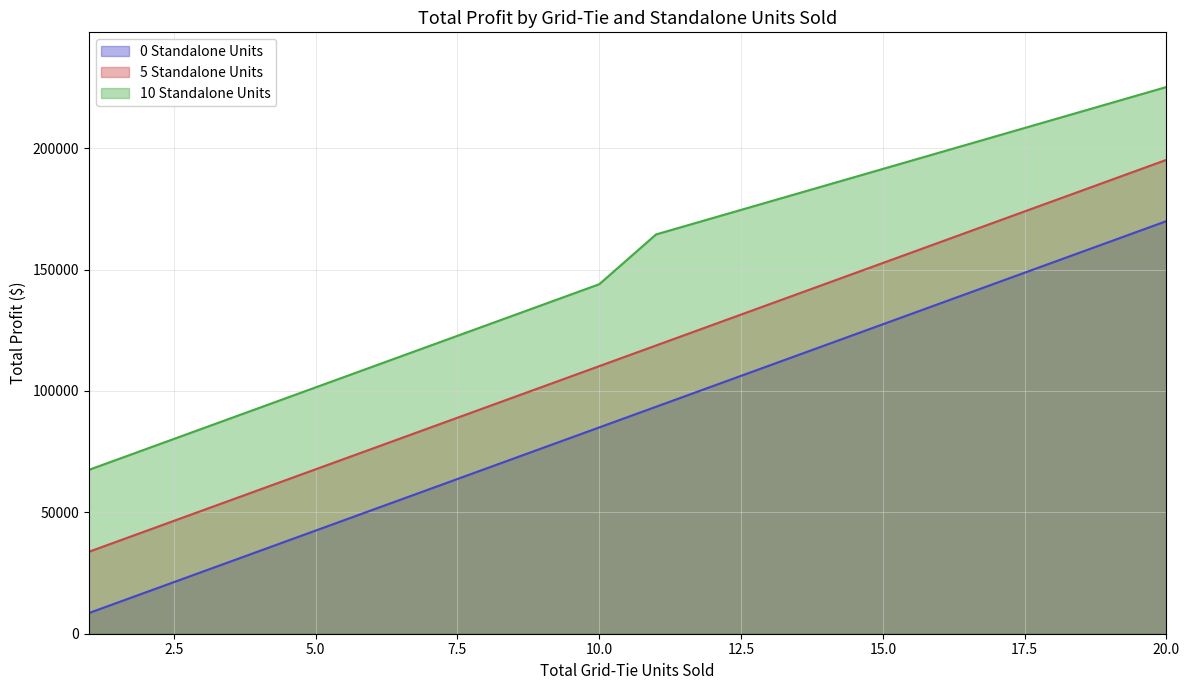

Reading right to left, extract all data points from this chart.

0 Standalone Units: 20=169980.0	19=161481.0	18=152982.0	17=144483.0	16=135984.0	15=127485.0	14=118986.0	13=110487.0	12=101988.0	11=93489.0	10=84990.0	9=76491.0	8=67992.0	7=59493.0	6=50994.0	5=42495.0	4=33996.0	3=25497.0	2=16998.0	1=8499.0
5 Standalone Units: 20=195228.5	19=186729.5	18=178230.5	17=169731.5	16=161232.5	15=152733.5	14=144234.5	13=135735.5	12=127236.5	11=118737.5	10=110238.5	9=101739.5	8=93240.5	7=84741.5	6=76242.5	5=67743.5	4=59244.5	3=50745.5	2=42246.5	1=33747.5
10 Standalone Units: 20=225228.5	19=218479.0	18=211729.5	17=204980.0	16=198230.5	15=191481.0	14=184731.5	13=177982.0	12=171232.5	11=164483.0	10=143986.0	9=135487.0	8=126988.0	7=118489.0	6=109990.0	5=101491.0	4=92992.0	3=84493.0	2=75994.0	1=67495.0